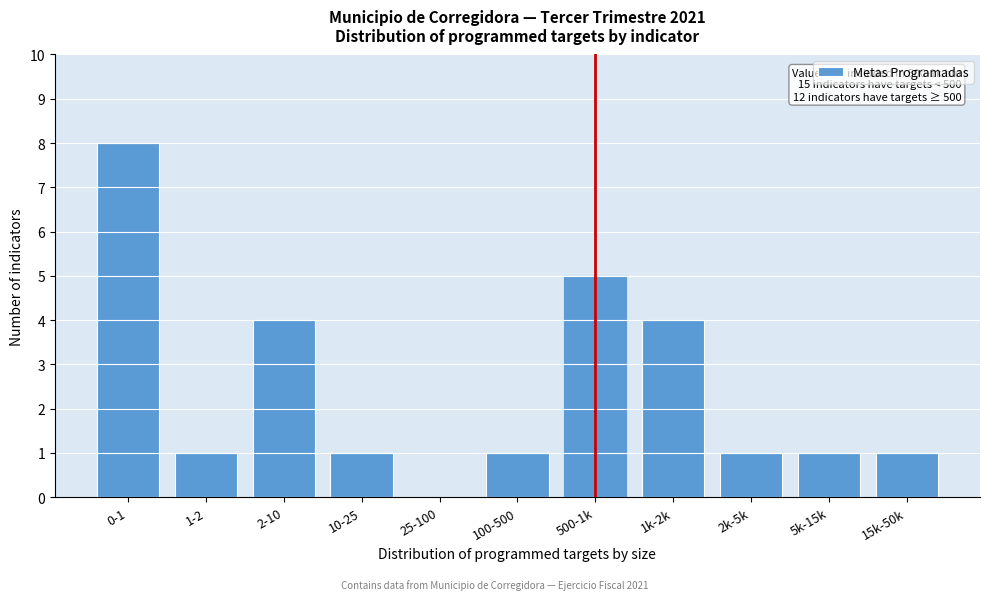

Reading left to right, transcribe all the data shown in this chart.

0-1=8	1-2=1	2-10=4	10-25=1	25-100=0	100-500=1	500-1k=5	1k-2k=4	2k-5k=1	5k-15k=1	15k-50k=1